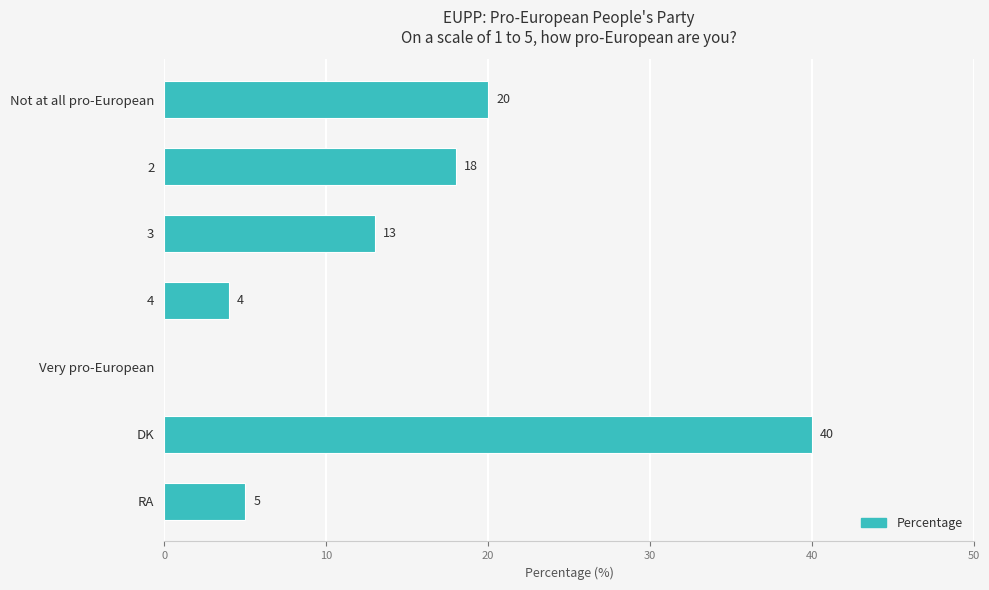

Which has a higher value, RA or 3?

3